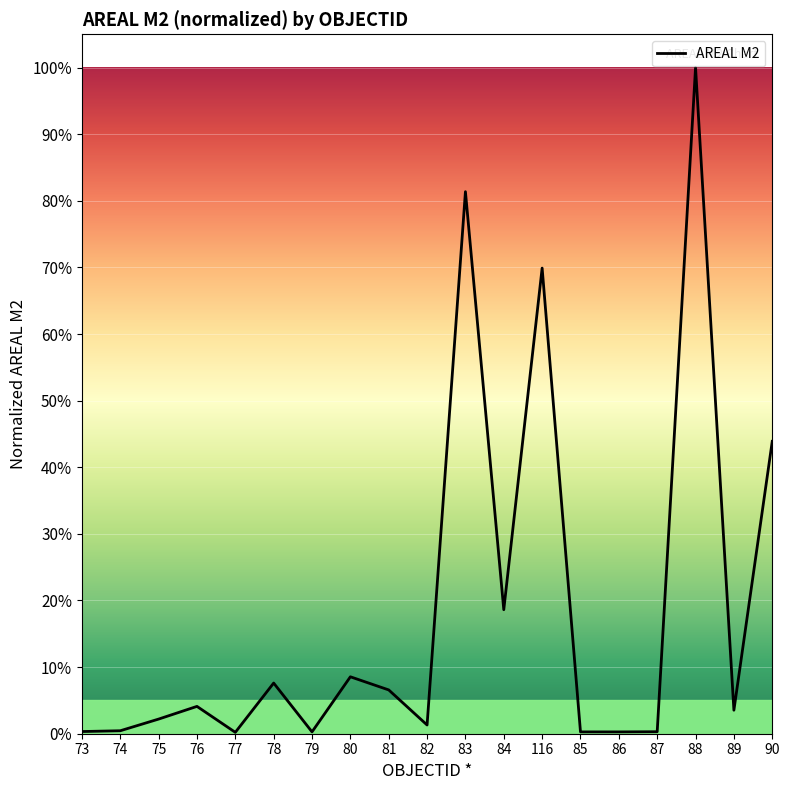

List the labels in order of value, largest first.

88, 83, 116, 90, 84, 80, 78, 81, 76, 89, 75, 82, 74, 73, 87, 79, 85, 86, 77